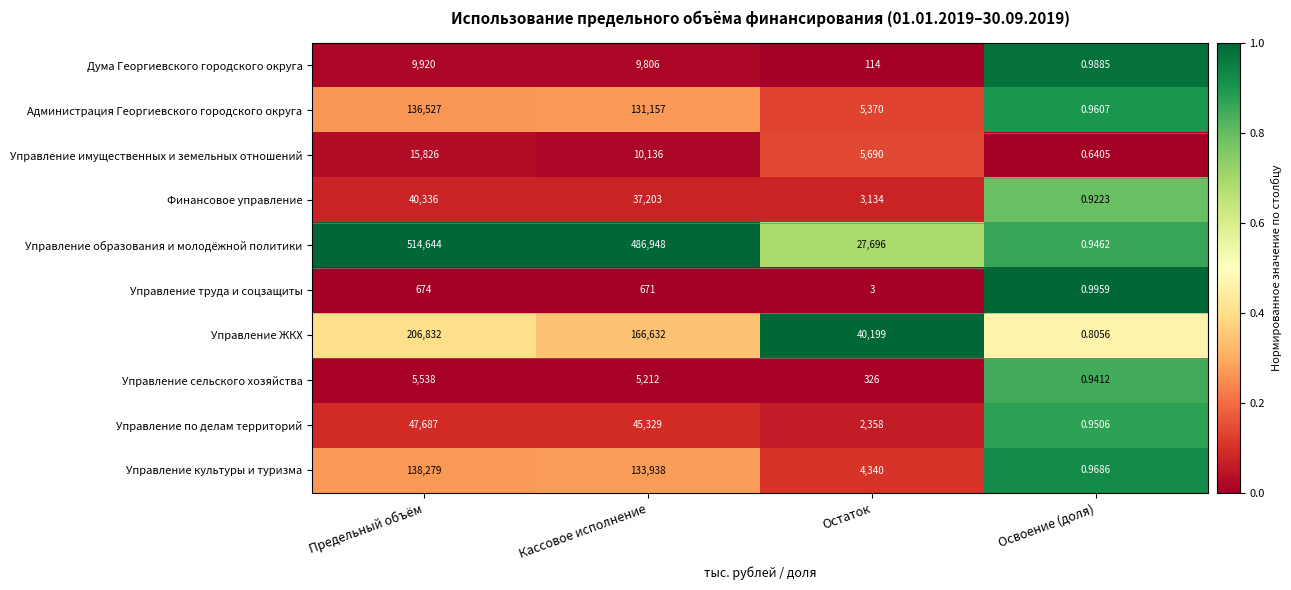

How many series are shown in this chart?

10